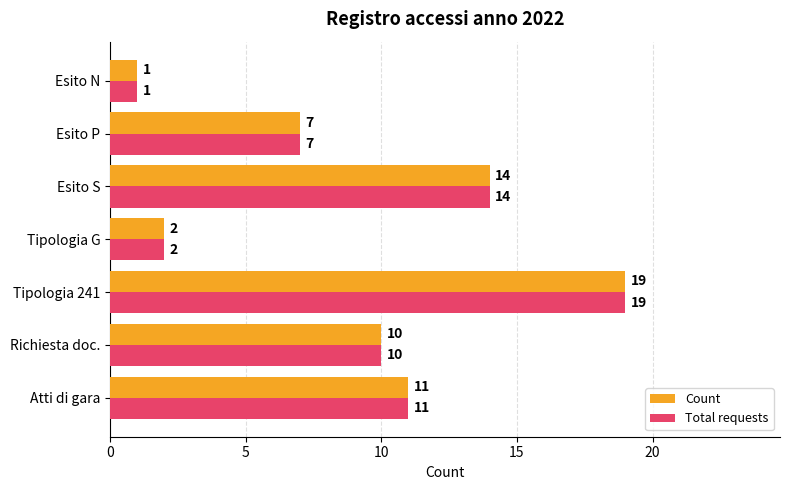

Rank the categories by Total requests value from lowest to highest.

Esito N, Tipologia G, Esito P, Richiesta doc., Atti di gara, Esito S, Tipologia 241